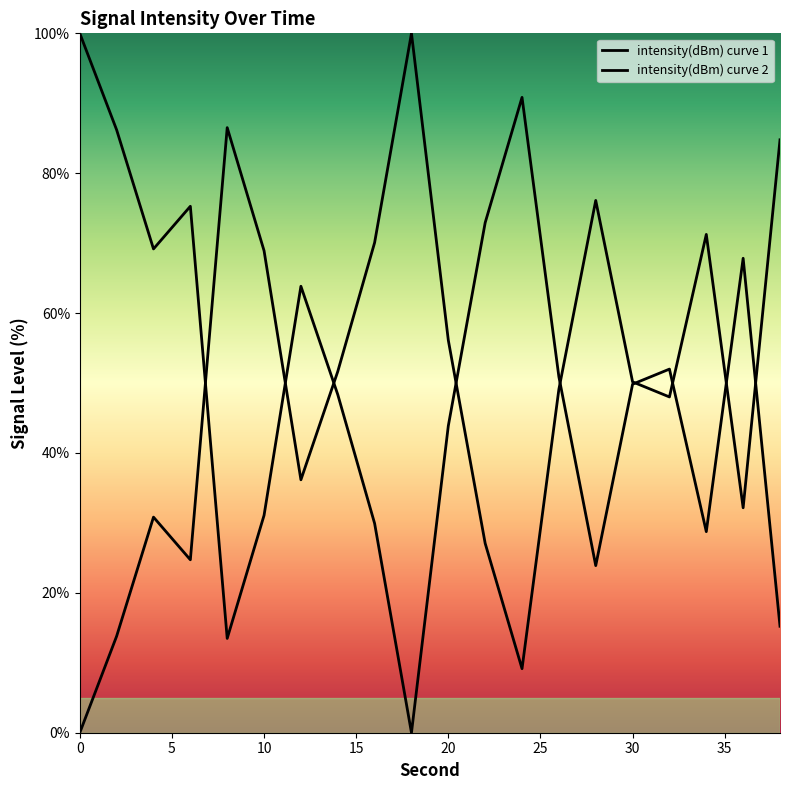

How many interior local valleys does the intensity(dBm) curve 1 series have?

5